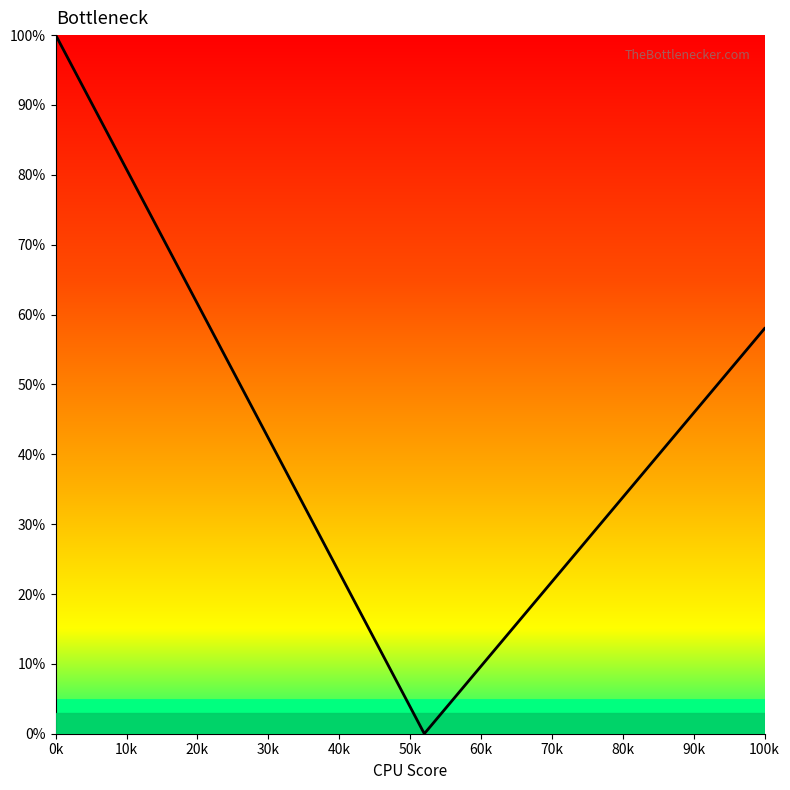

What is the difference between the maximum and minimum values?

100.0